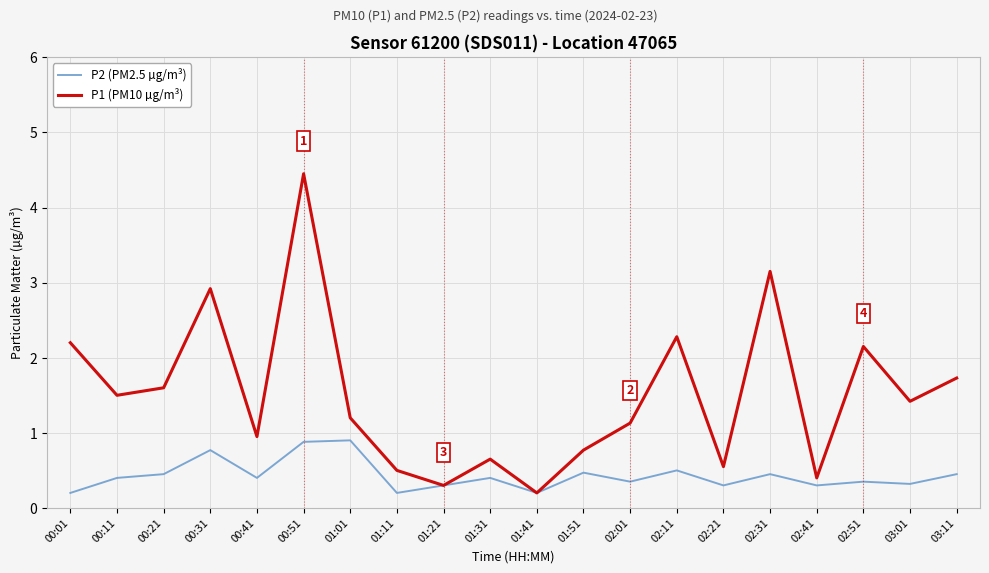

The value of P1 (PM10 µg/m³) at 00:41 is 0.9. True or false?

True